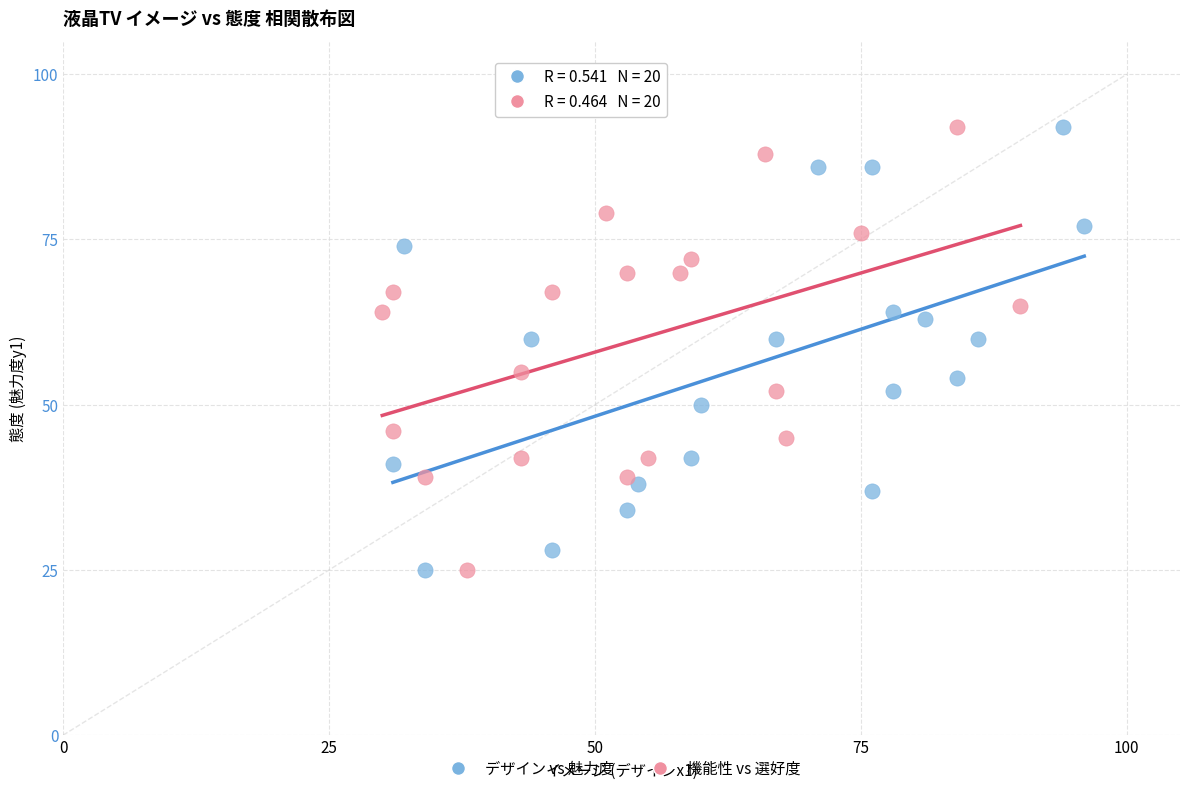

What are all the series names shown in the legend?

デザイン vs 魅力度, 機能性 vs 選好度